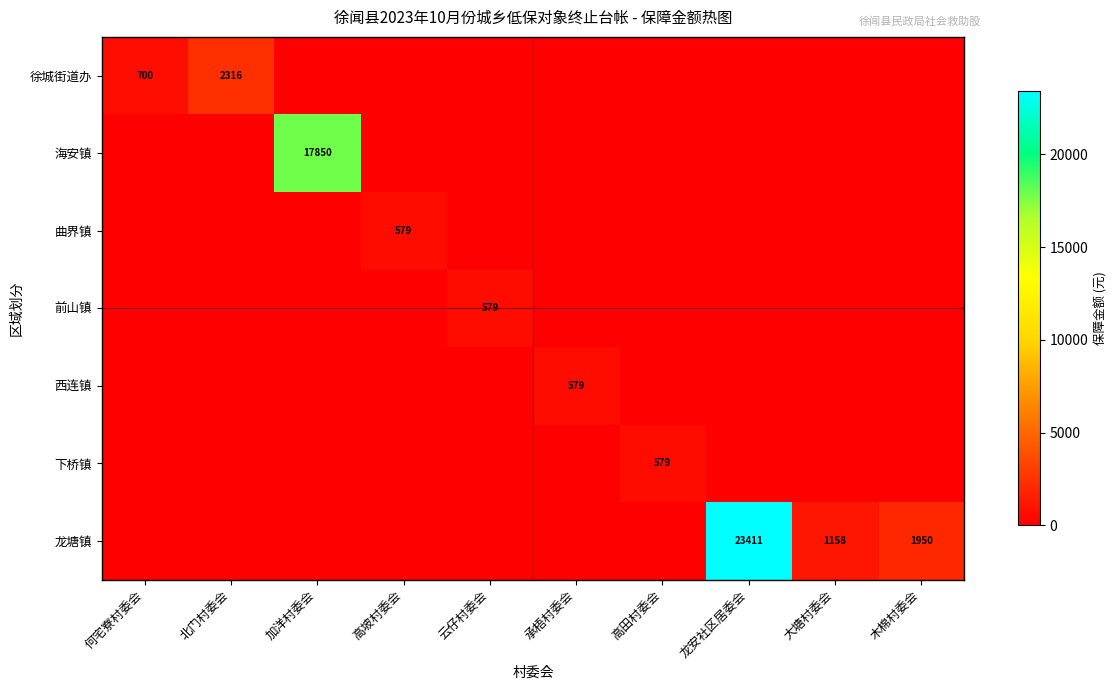

The 前山镇 series shows 999 at 云仔村委会. True or false?

False